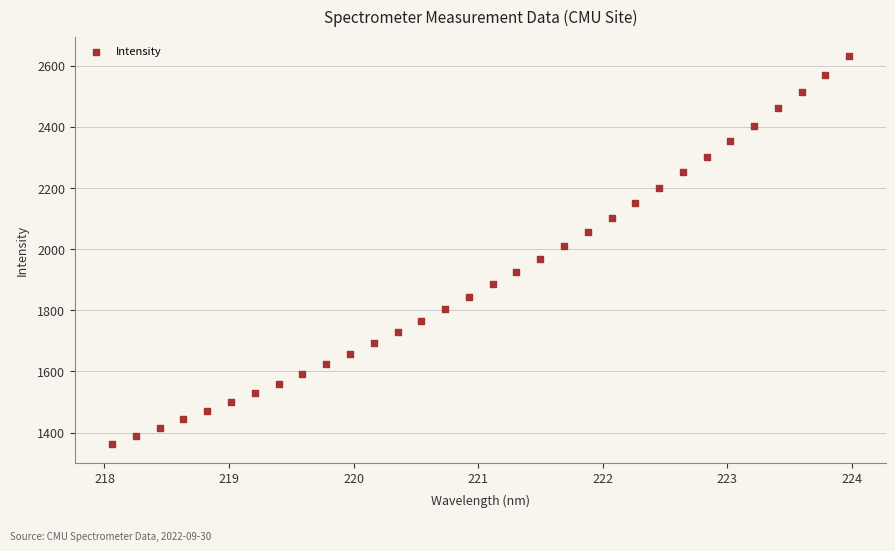

What is the range of Y values (max minus min)?

1268.4